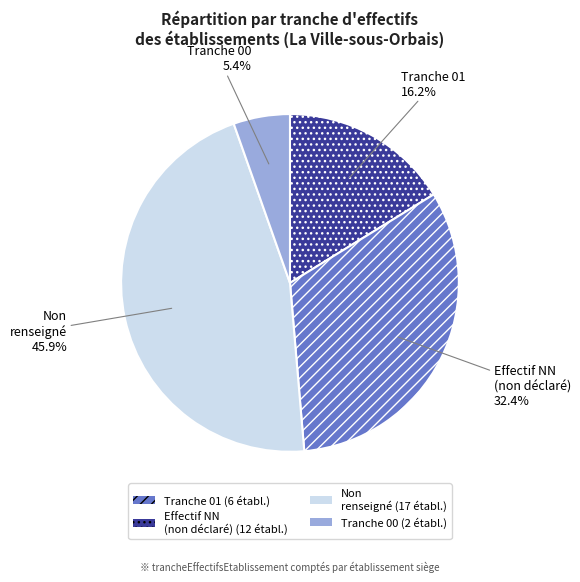

Does any single category account for the majority?

No